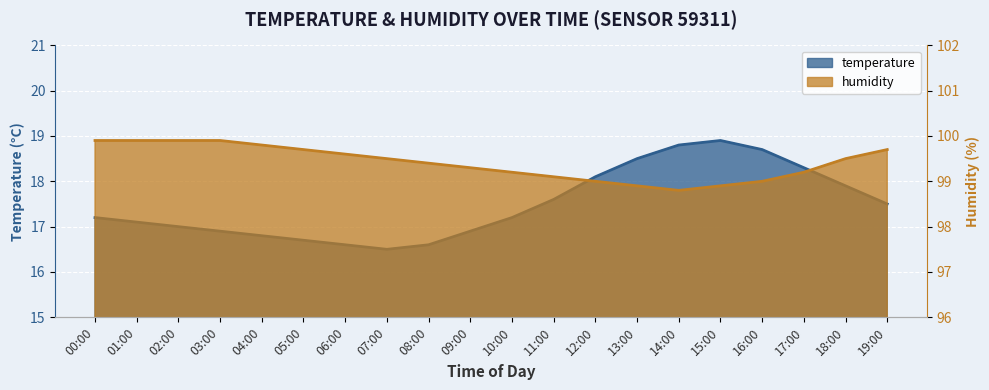

How many categories are shown in the chart?

20